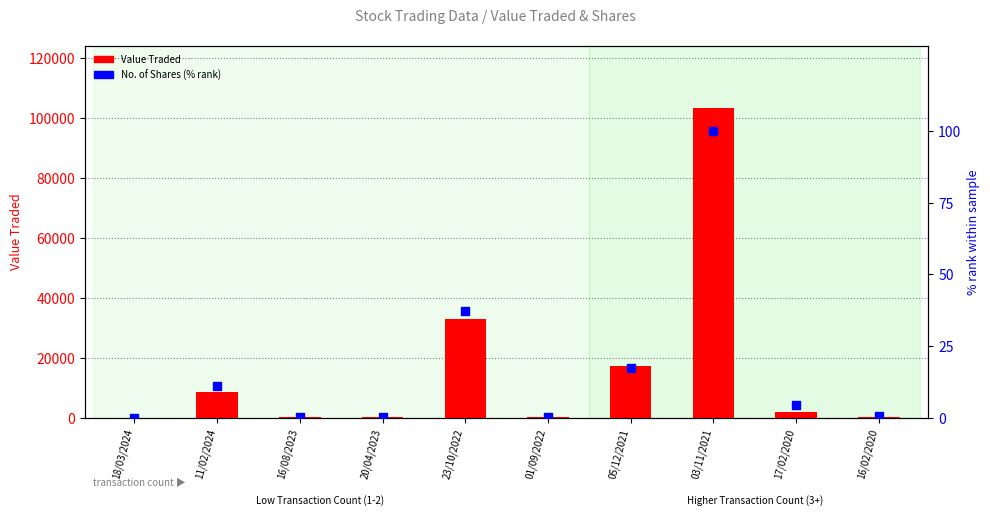

At which category is the sum across all series the highest?

03/11/2021